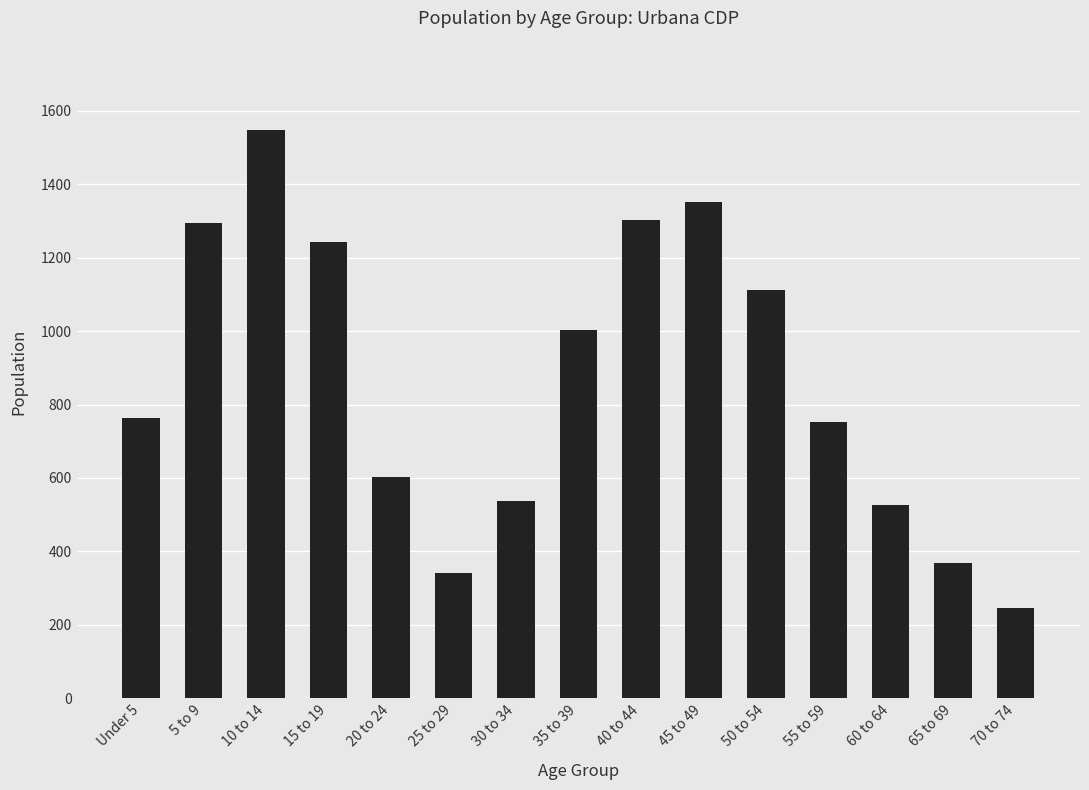

What is the greatest value displayed?

1548